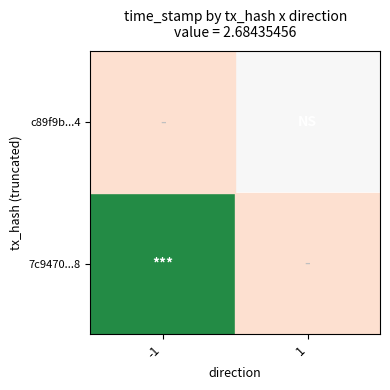

Which has a higher value, -1 or 1?

-1